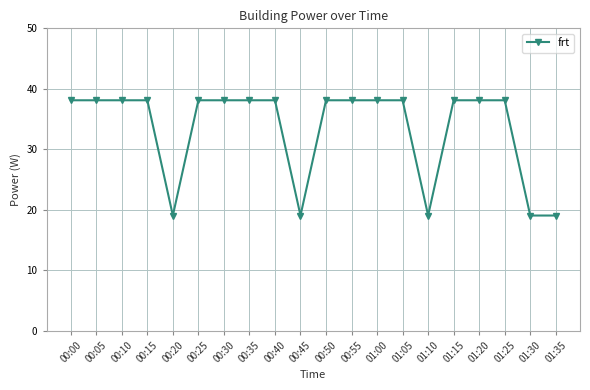

What is the greatest value displayed?

38.1